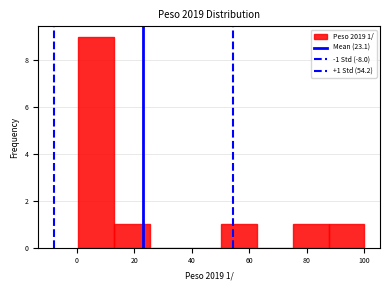

Which range on the x-axis has the tallest bar?

0 to 12